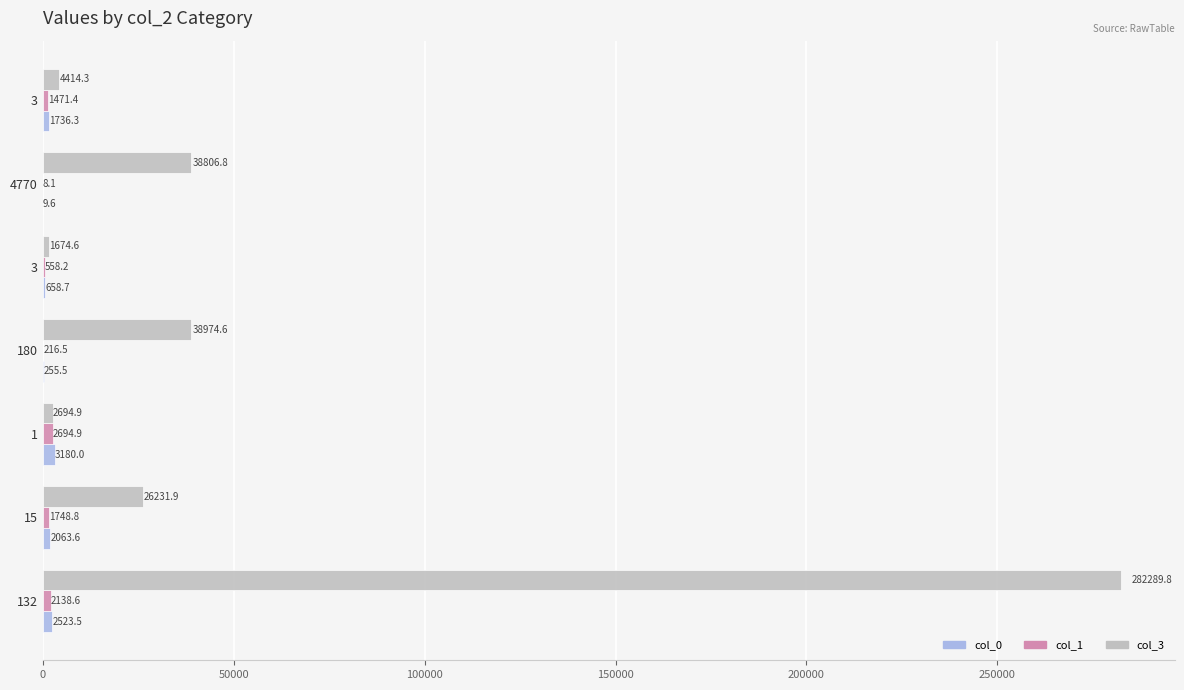

Count the number of categories in the chart.

7